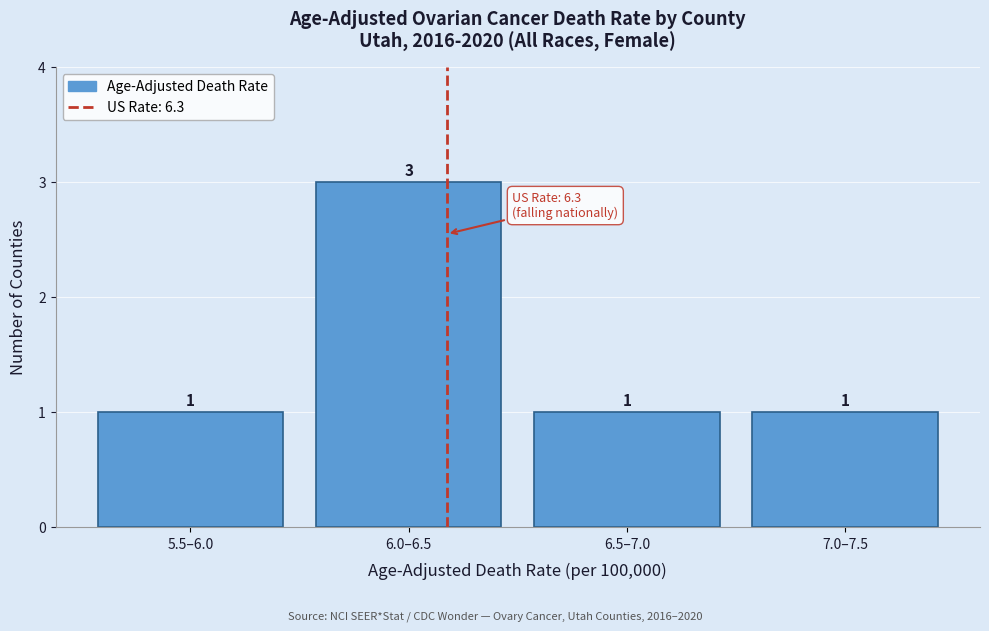

Reading left to right, what are all the values shown in this chart?

5.5–6.0=1	6.0–6.5=3	6.5–7.0=1	7.0–7.5=1